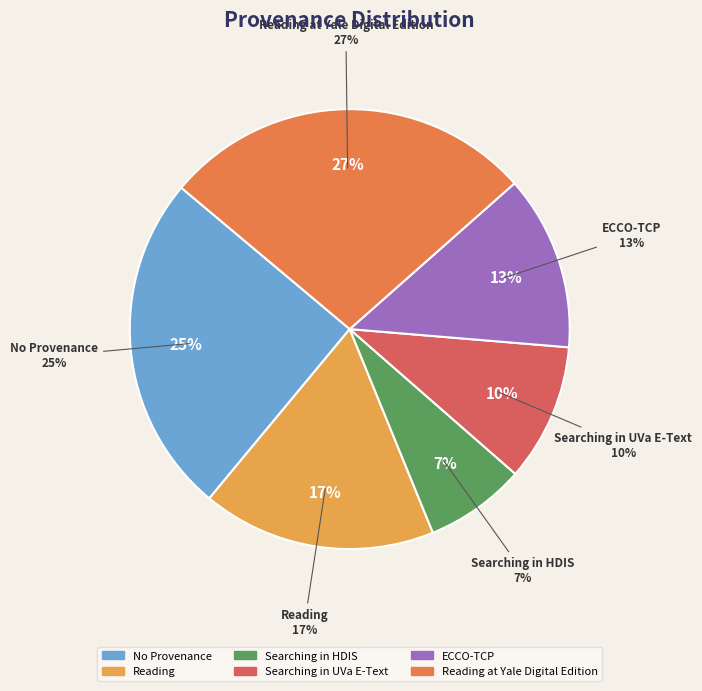

Between Searching heart and impression in HDIS and Reading from children, which is larger?

Reading from children